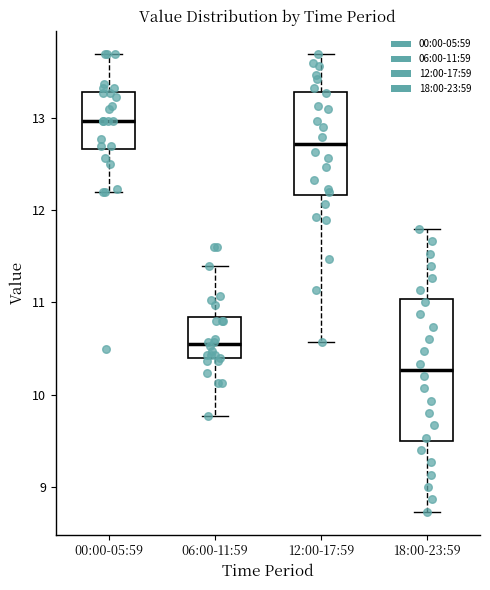

Which box has the highest median line?

00:00-05:59